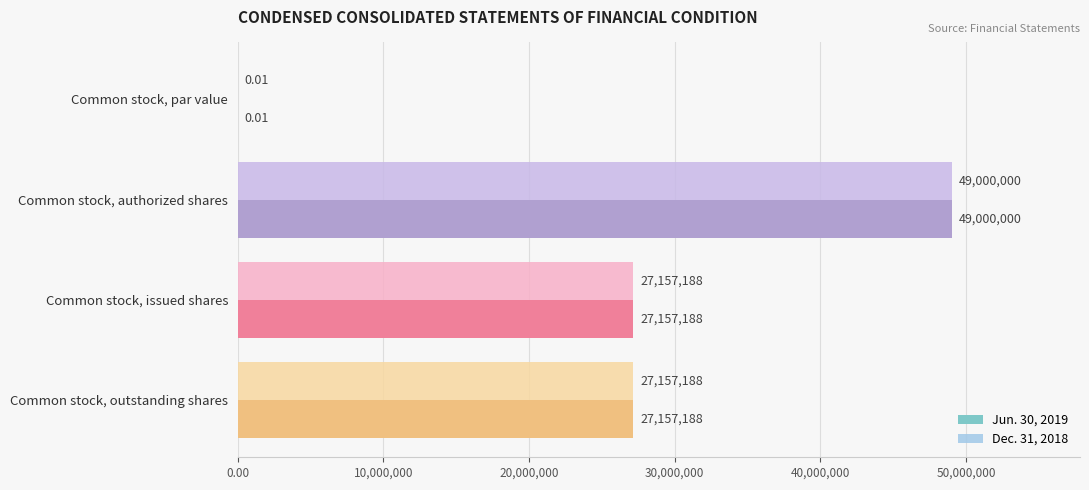

What is the total value across all series at Common stock, authorized shares?

98000000.0